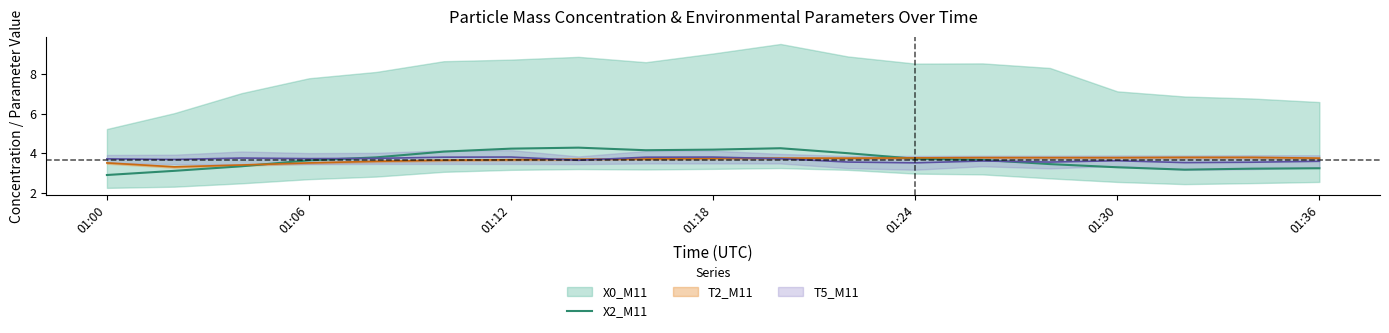

True or false: X2_M11 has a value of 4.2 at 01:12.

True